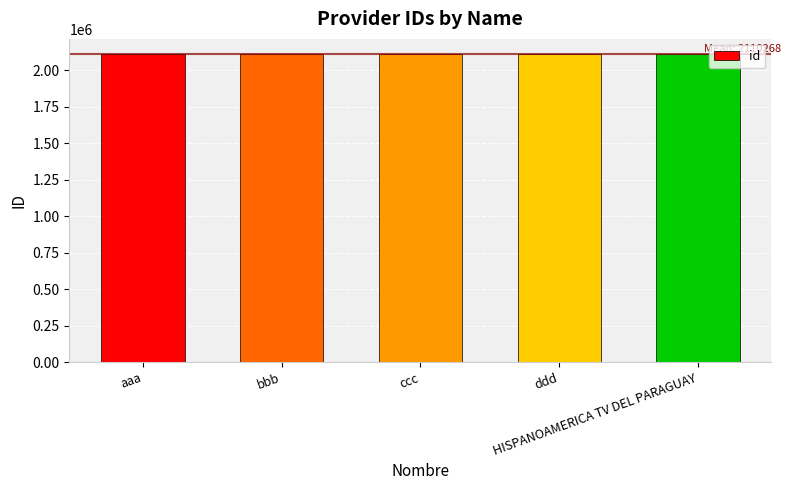

What is the difference between the values at HISPANOAMERICA TV DEL PARAGUAY and ddd?

4